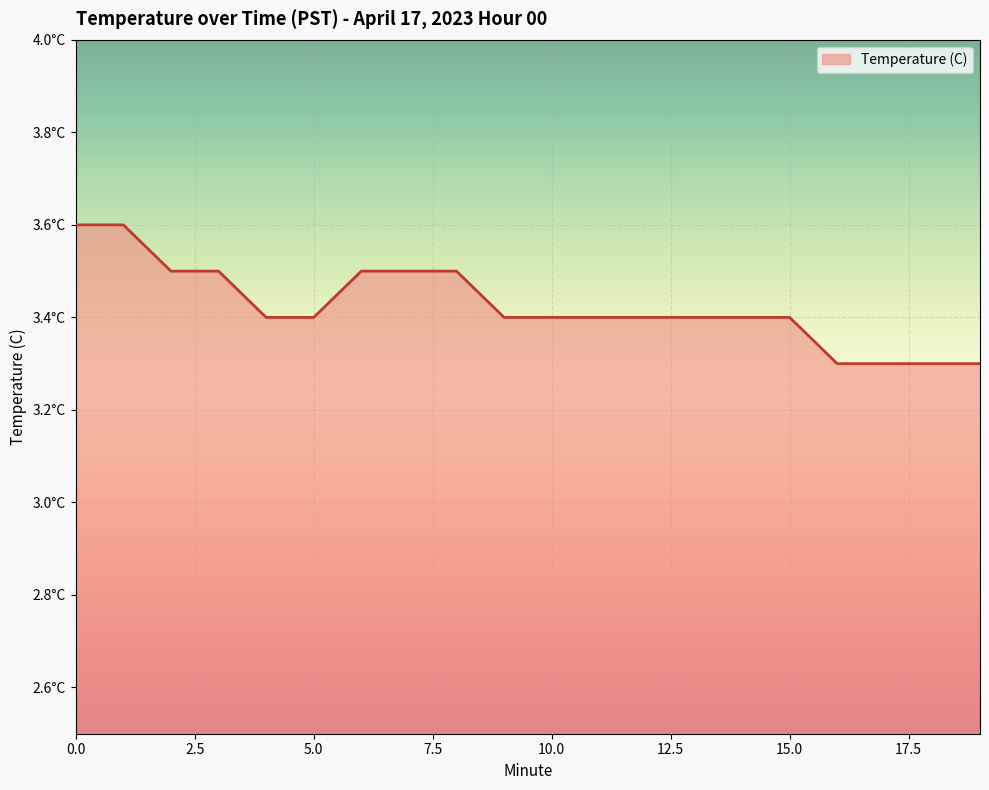

Which category has the lowest value across all series?

16